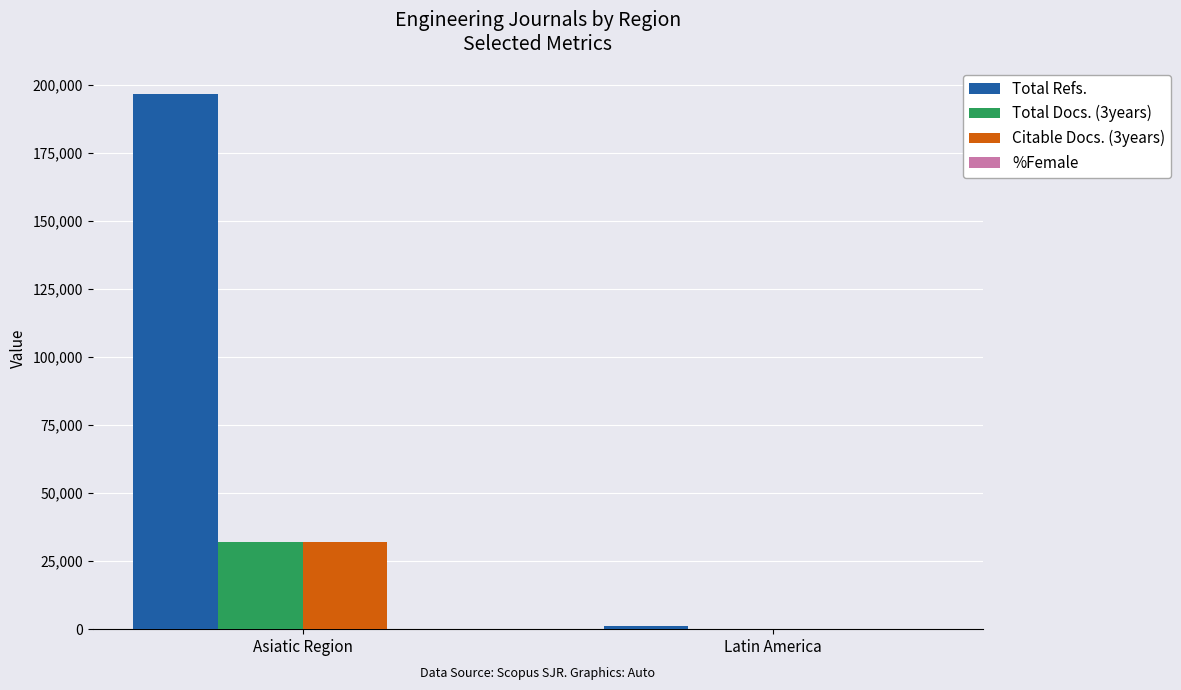

Which series changed the most between Asiatic Region and Latin America?

Total Refs.